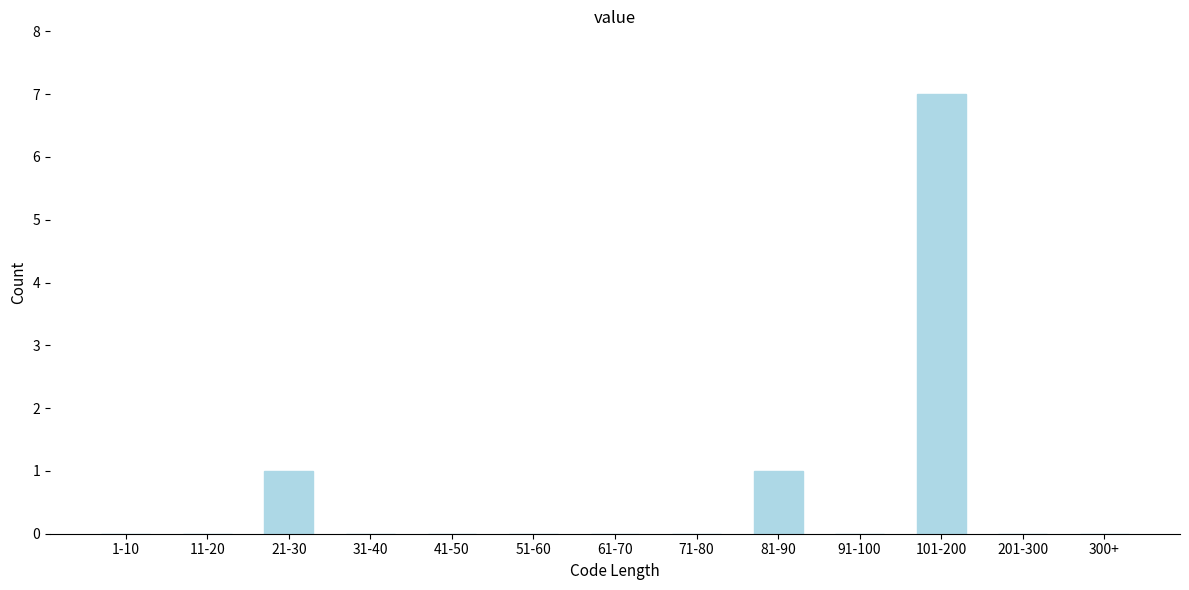

Reading left to right, extract all data points from this chart.

1-10=0	11-20=0	21-30=1	31-40=0	41-50=0	51-60=0	61-70=0	71-80=0	81-90=1	91-100=0	101-200=7	201-300=0	300+=0